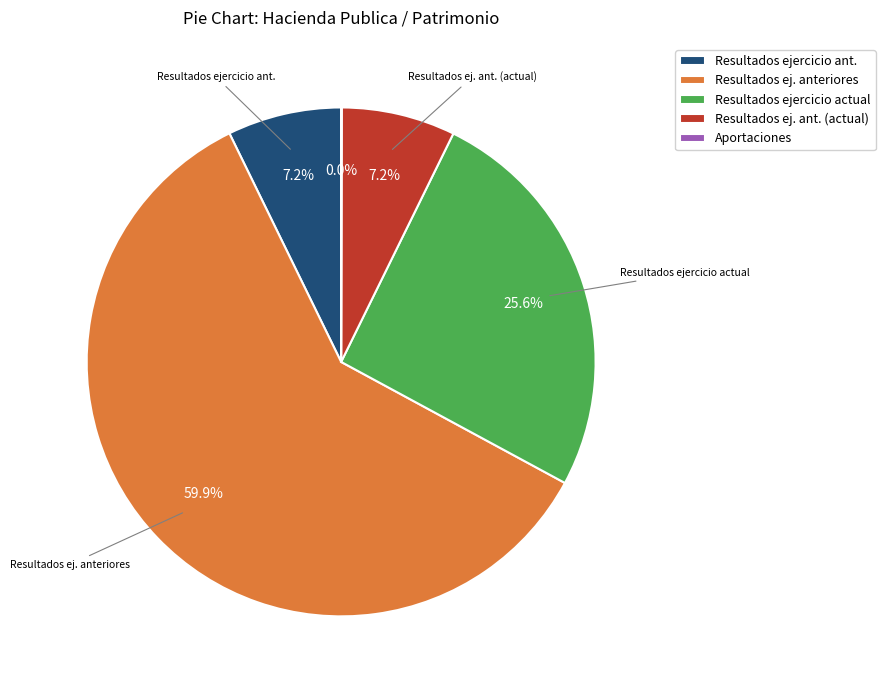

Combined, do Resultados ej. ant. (actual) and Resultados ejercicio actual account for over 50%?

No